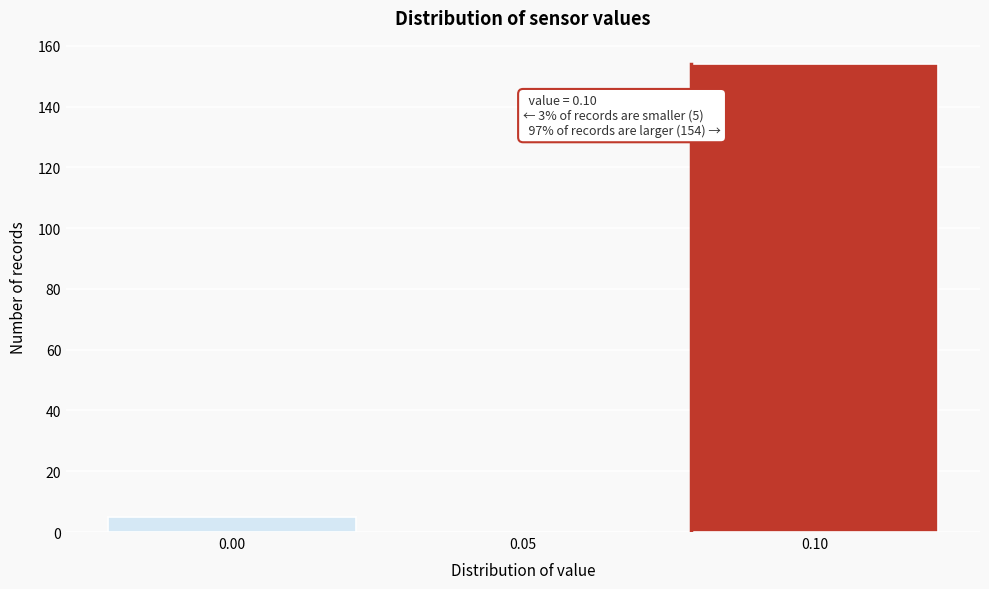

Over which range of the x-axis is the bar tallest?

0.075 to 0.125